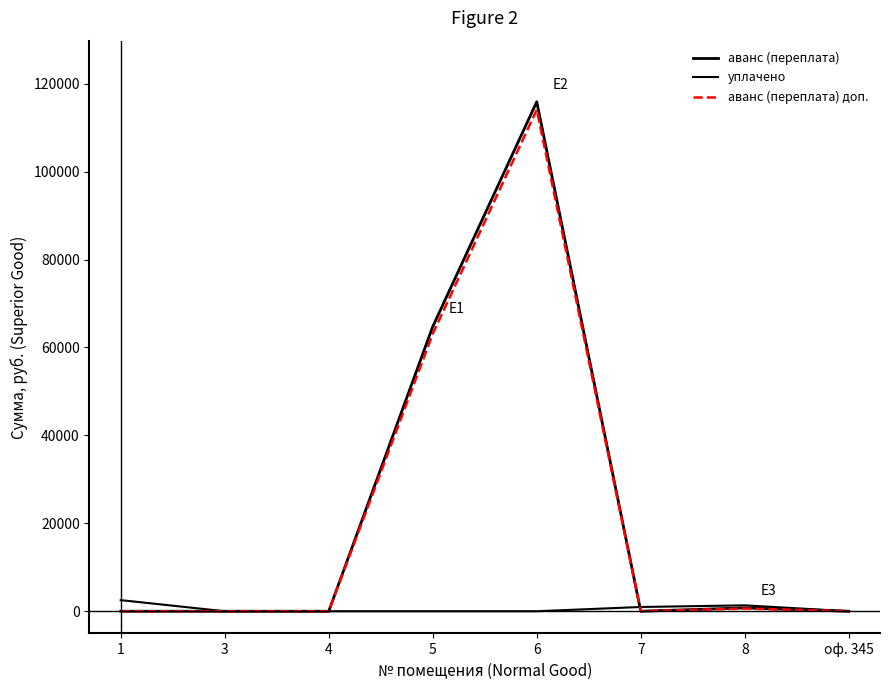

Read the аванс (переплата) value at 5.

64735.5